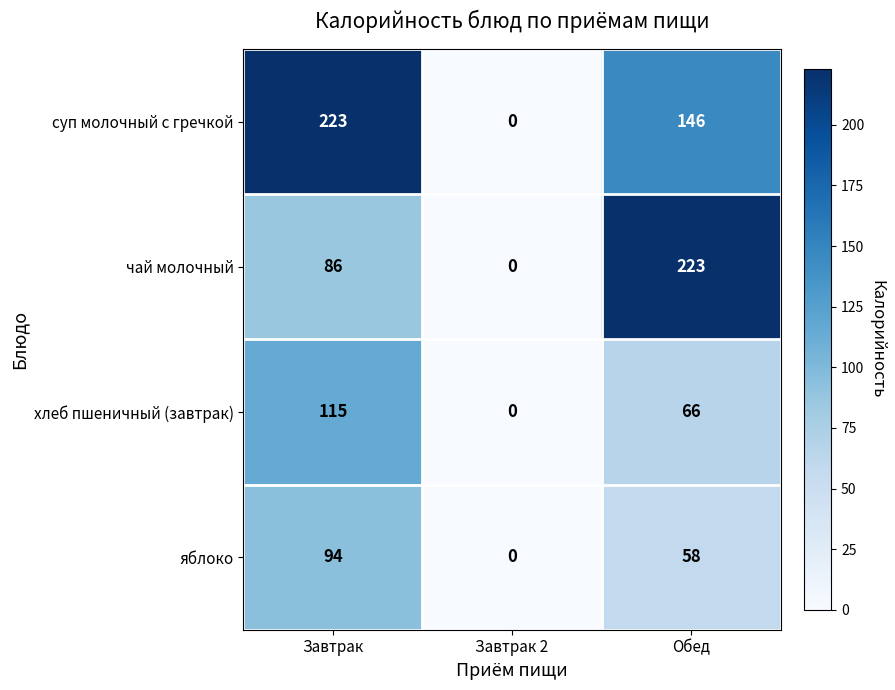

How many series are shown in this chart?

4